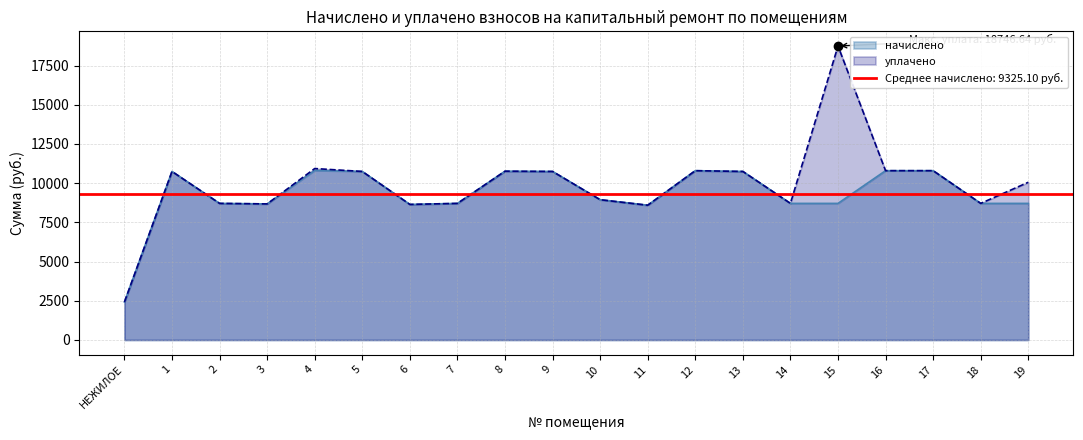

What is the value of the начислено point at the 2nd from the left?

10747.4